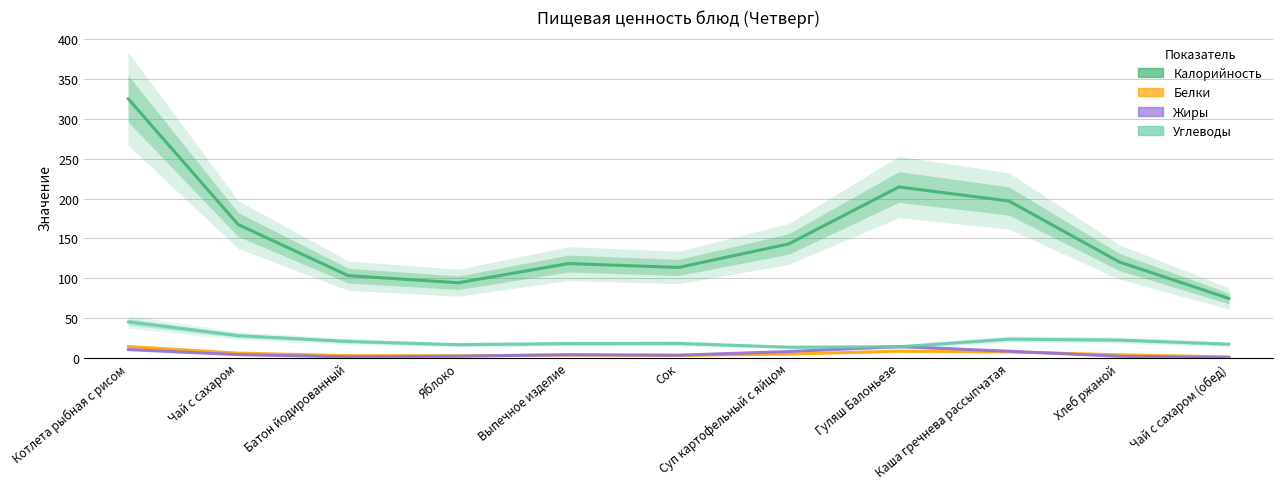

How many data points in Белки are above 3?

7